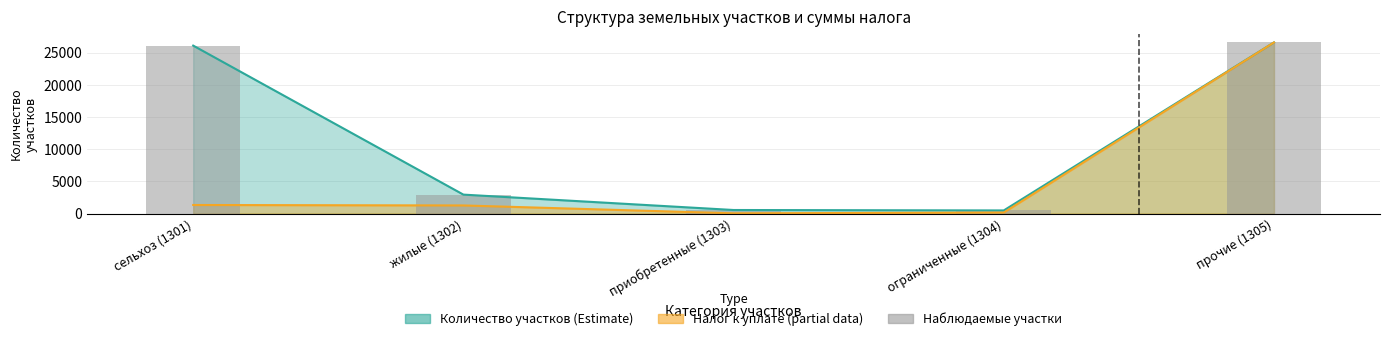

How many bars are there in total?

5